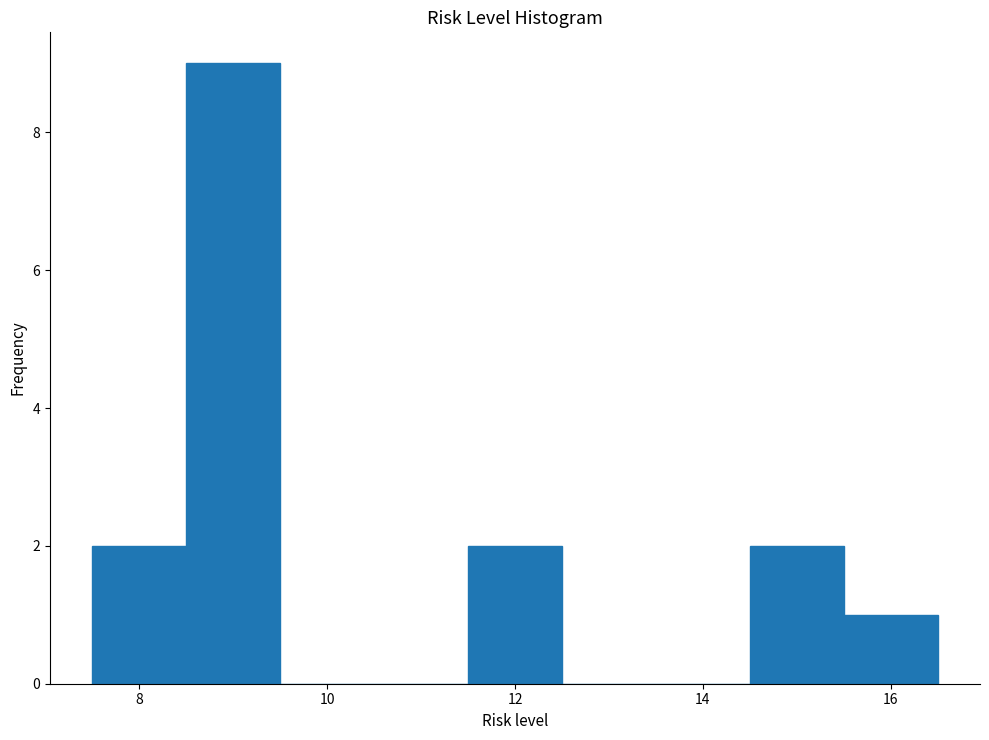

Reading left to right, list every bar in this chart as the range it spans on the x-axis followed by its height. Neither the bar edges nor the heights are printed on the chart, so give them approximately, as read against the axes.

7.5 to 8.5: 2
8.5 to 9.5: 9
9.5 to 10.5: 0
10.5 to 11.5: 0
11.5 to 12.5: 2
12.5 to 13.5: 0
13.5 to 14.5: 0
14.5 to 15.5: 2
15.5 to 16.5: 1